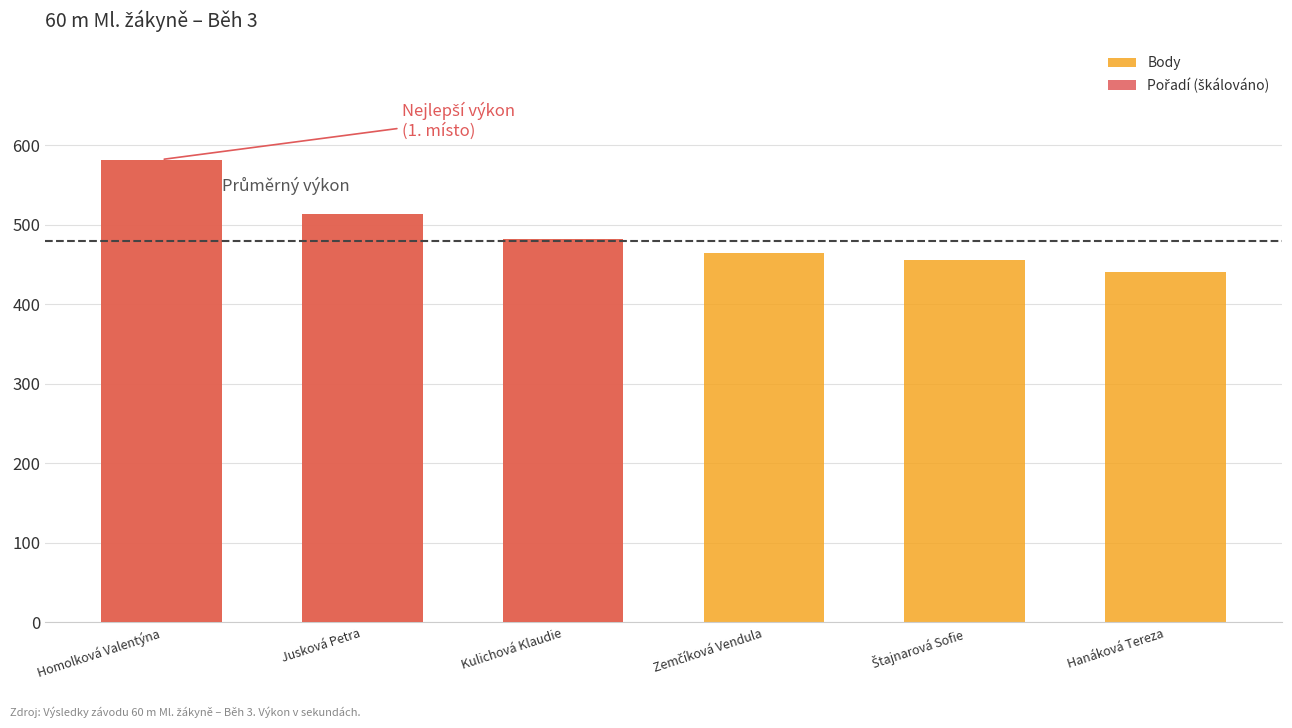

What is the sum of the Body values at Zemčíková Vendula and Jusková Petra?

978